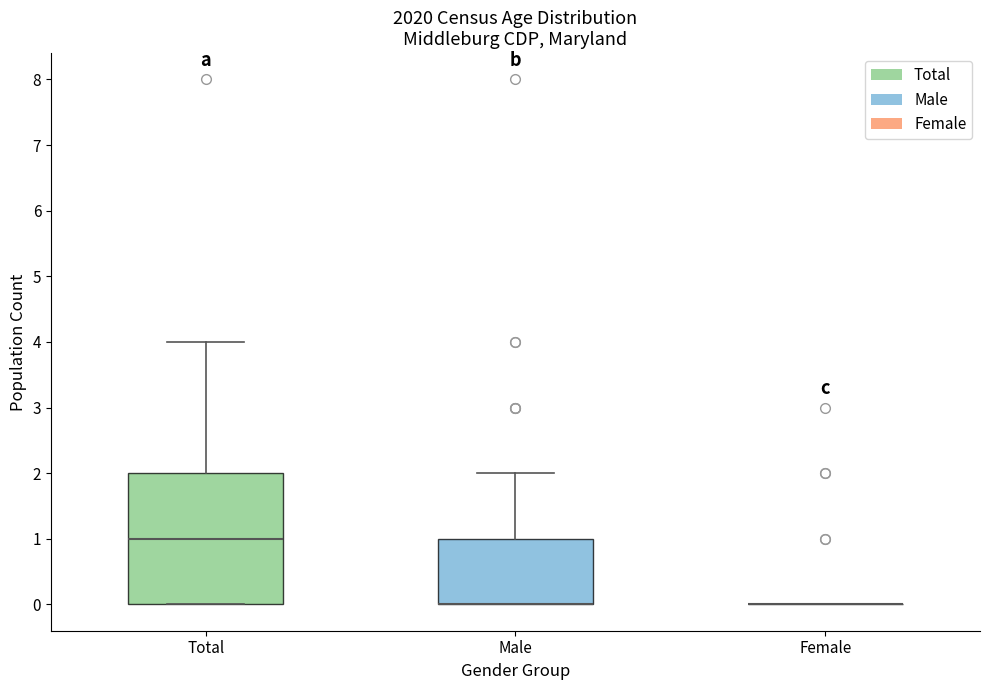

Reading left to right, read every box against the y-axis: the position of its median line, the range the box covers, and the ends of its whiskers. The values are not printed on the chart, so give them approximately, as read against the axis.

Total: median 1, box 0 to 2, whiskers 0 to 4
Male: median 0 (drawn on the box's lower edge), box 0 to 1, whiskers 0 to 2
Female: box collapsed to a line at 0, whiskers 0 to 0